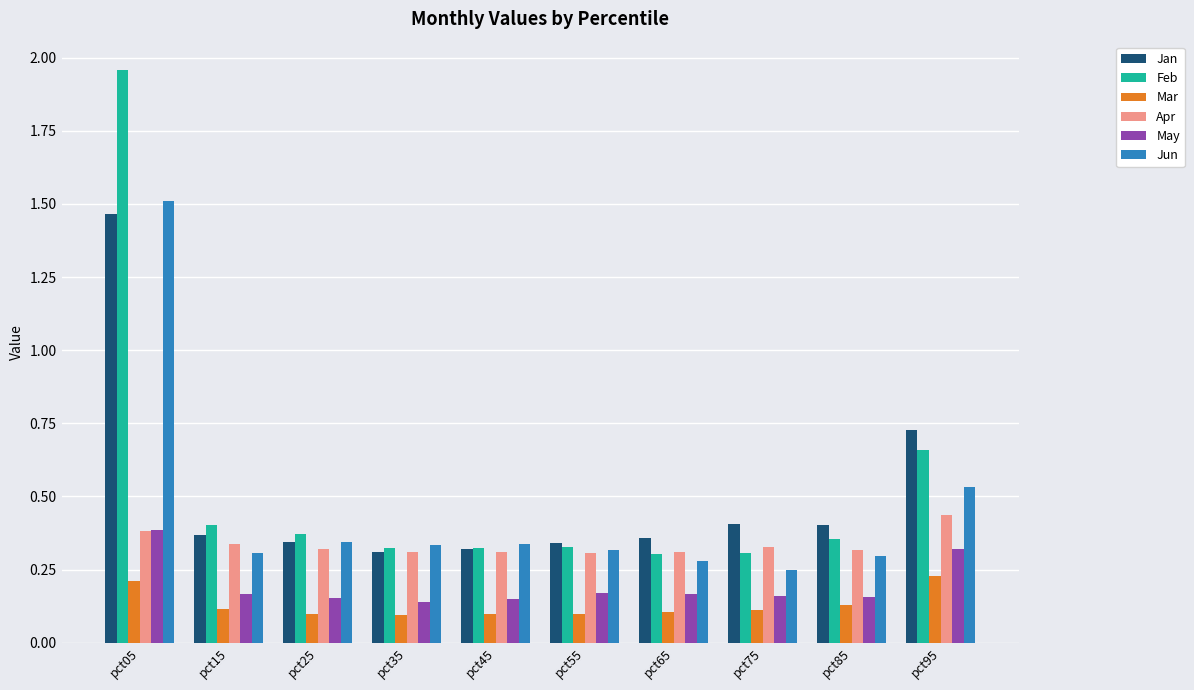

Rank the series at pct95 from lowest to highest value.

Mar, May, Apr, Jun, Feb, Jan